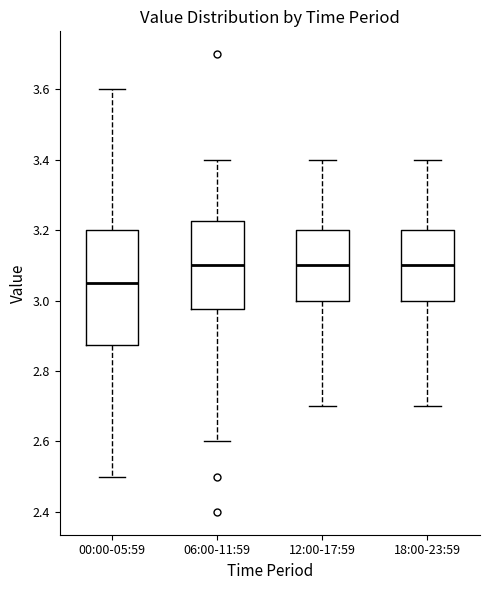

Reading left to right, read every box against the y-axis: the position of its median line, the range the box covers, and the ends of its whiskers. The values are not printed on the chart, so give them approximately, as read against the axis.

00:00-05:59: median 3.06, box 2.88 to 3.20, whiskers 2.50 to 3.60
06:00-11:59: median 3.10, box 2.98 to 3.22, whiskers 2.60 to 3.40
12:00-17:59: median 3.10, box 3.00 to 3.20, whiskers 2.70 to 3.40
18:00-23:59: median 3.10, box 3.00 to 3.20, whiskers 2.70 to 3.40